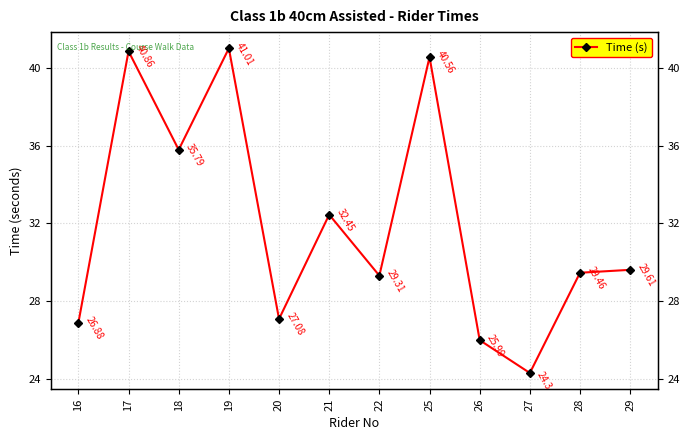

What is the change in value from 20 to 26?

-1.1